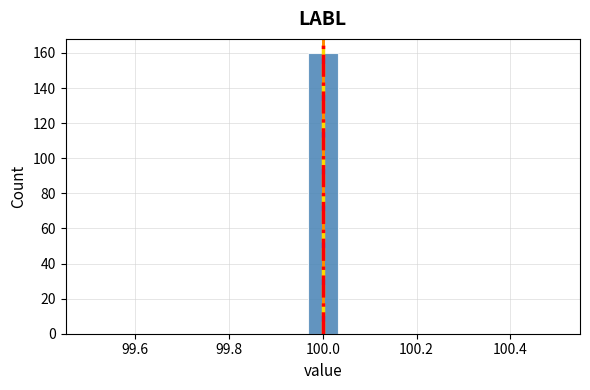

Around what value on the x-axis is the tallest bar? Give the approximate position of its centre, as read against the axis.

100.00